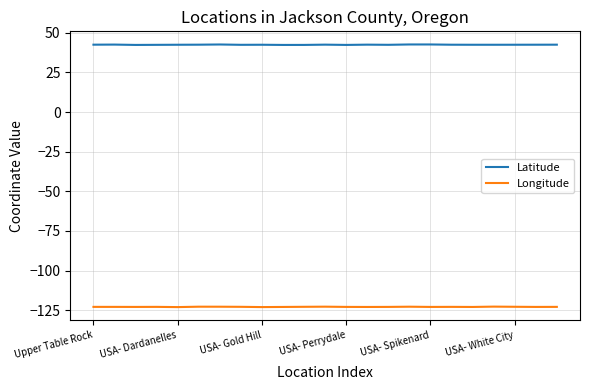

True or false: Longitude has more than 2 points higher than both neighbors.

True